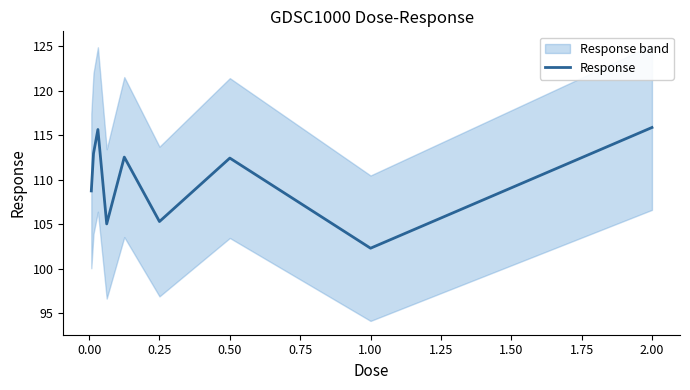

At which label does Response reach its minimum?

1.00